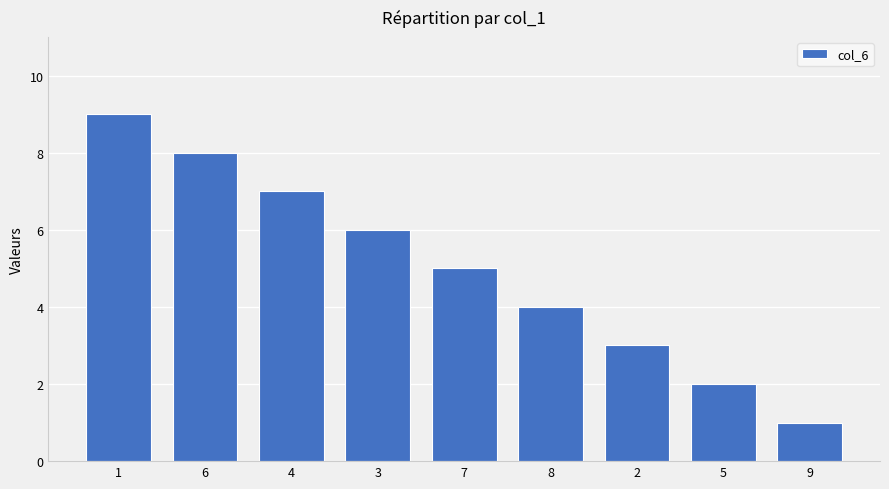

What is the label of the 4th bar from the left?

3